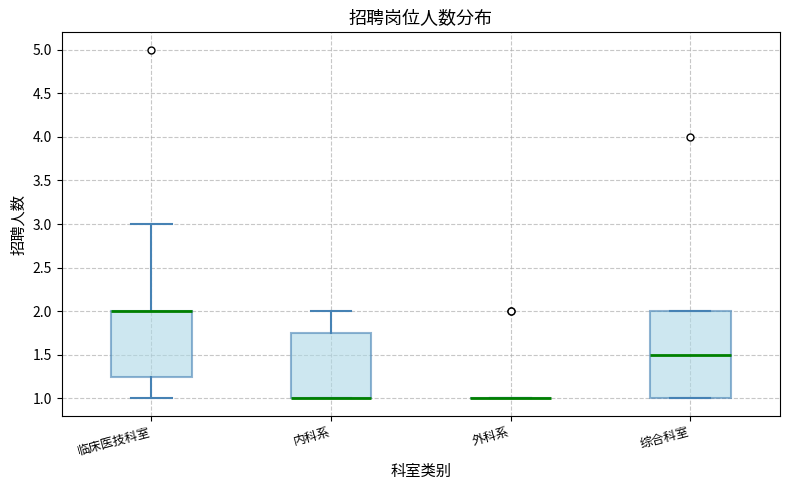

Reading left to right, transcribe this box plot: for each box, give where its median line is, the range the box spans, and where its two whiskers end, as read against the y-axis. The values are not printed on the chart, so give them approximately, as read against the axis.

临床医技科室: median 2.00 (drawn on the box's upper edge), box 1.25 to 2.00, whiskers 1.00 to 3.00
内科系: median 1.00 (drawn on the box's lower edge), box 1.00 to 1.75, whiskers 1.00 to 2.00
外科系: box collapsed to a line at 1.00, whiskers 1.00 to 1.00
综合科室: median 1.50, box 1.00 to 2.00, whiskers 1.00 to 2.00